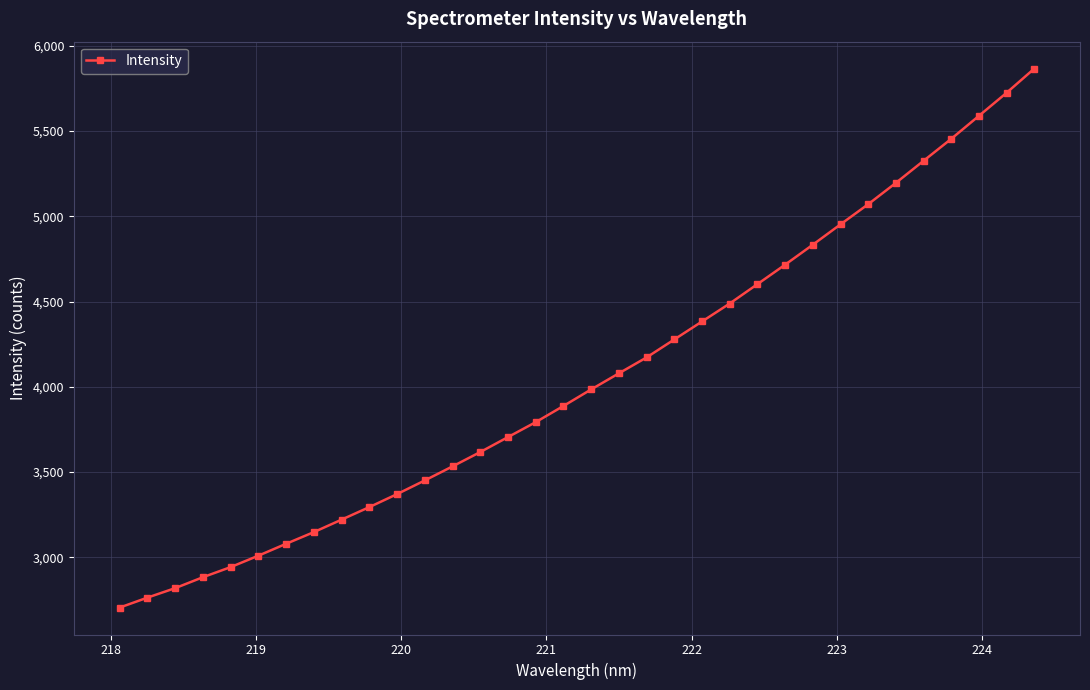

What is the value of the 9th point from the left?

3220.5